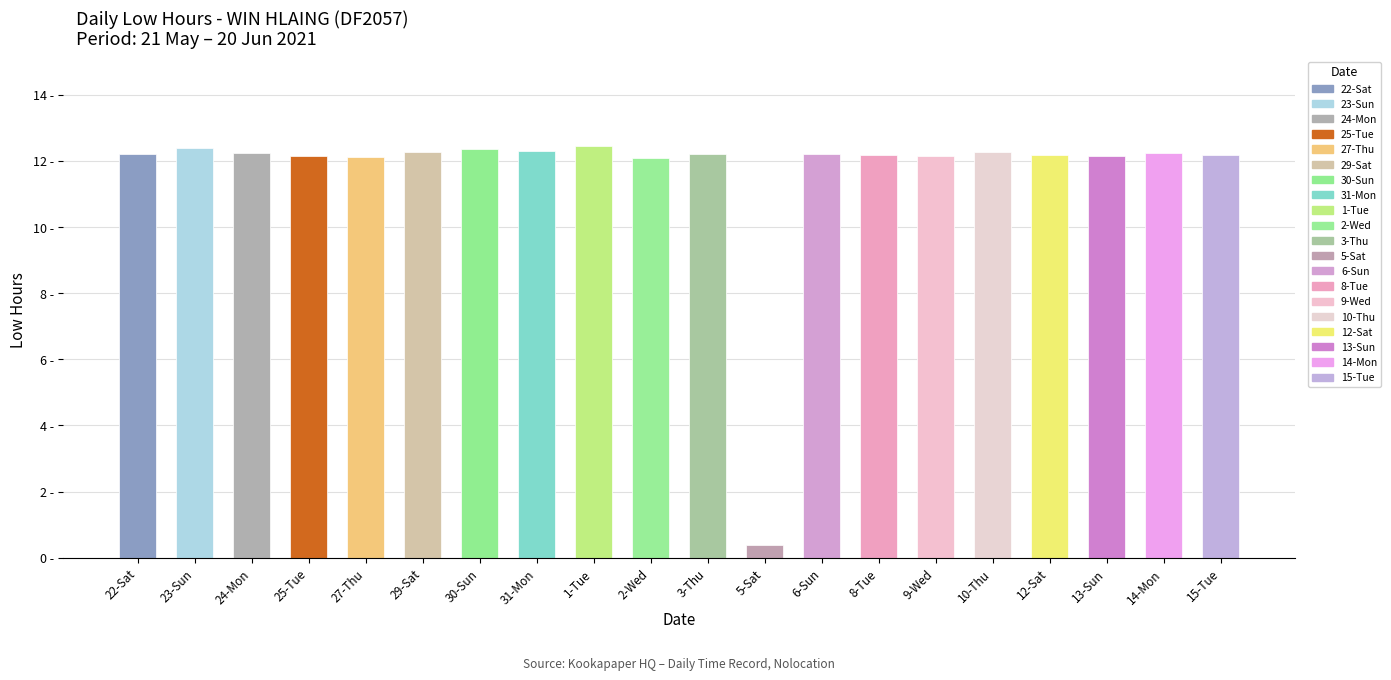

Are the bars horizontal?

No